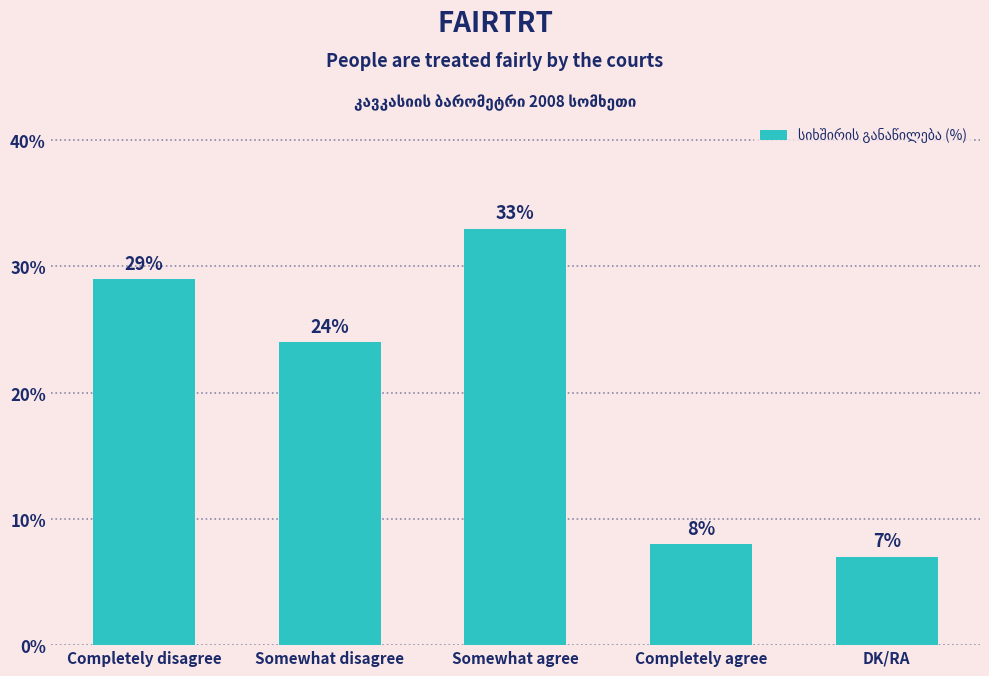

How many bars are there in total?

5